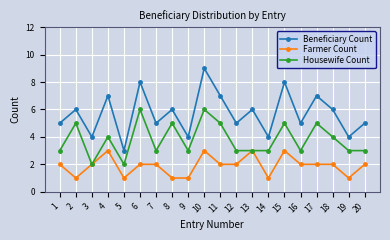

At 6, list the series in order from largest to smallest.

Beneficiary Count, Housewife Count, Farmer Count